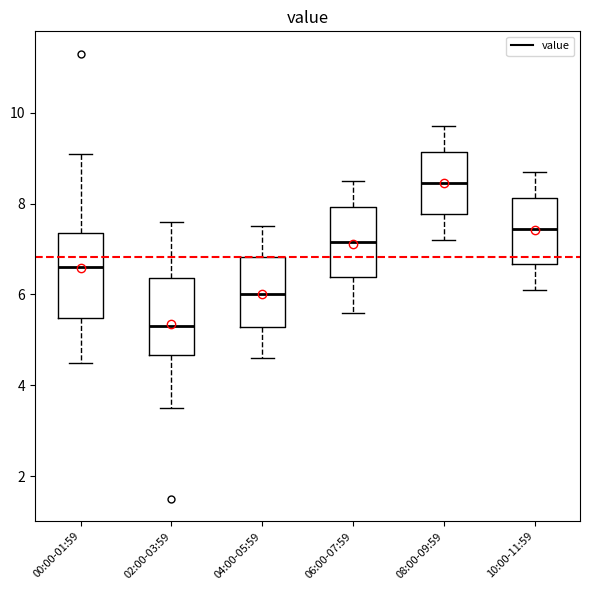

Where does the median line of the box for 02:00-03:59 sit on the y-axis? The values are not printed on the chart, so give them approximately, as read against the axis.

5.4